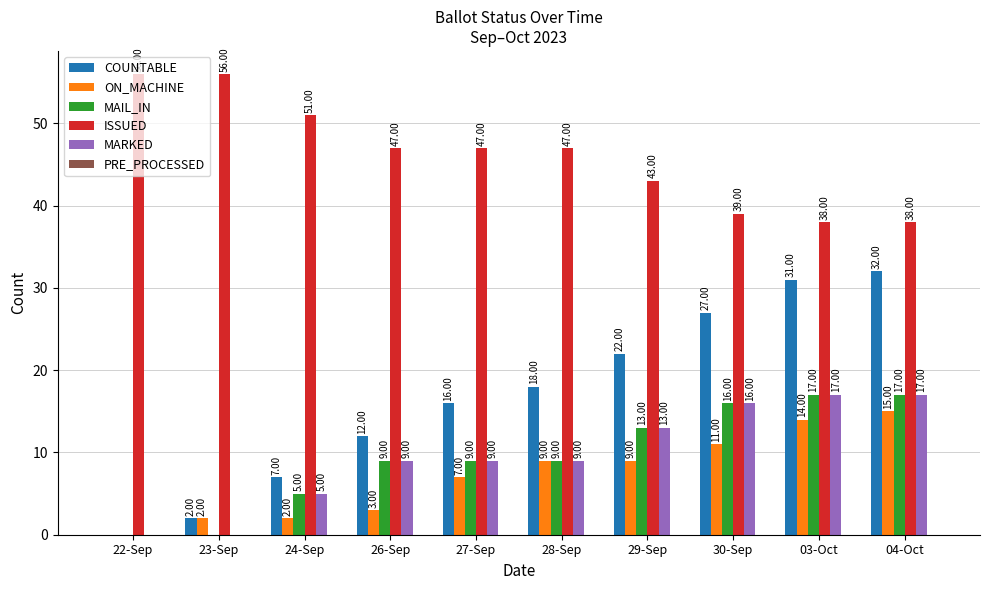

Count the number of categories in the chart.

10